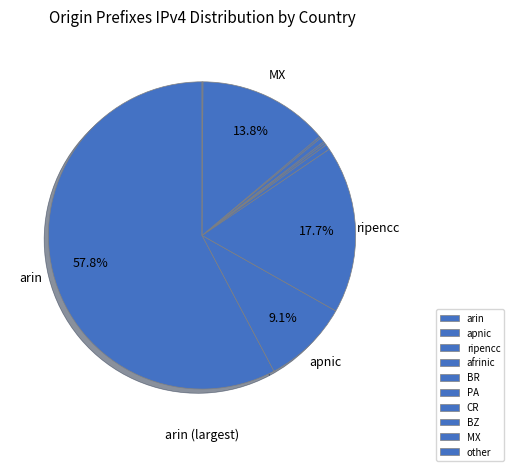

Combined, do afrinic and BR account for over 50%?

No